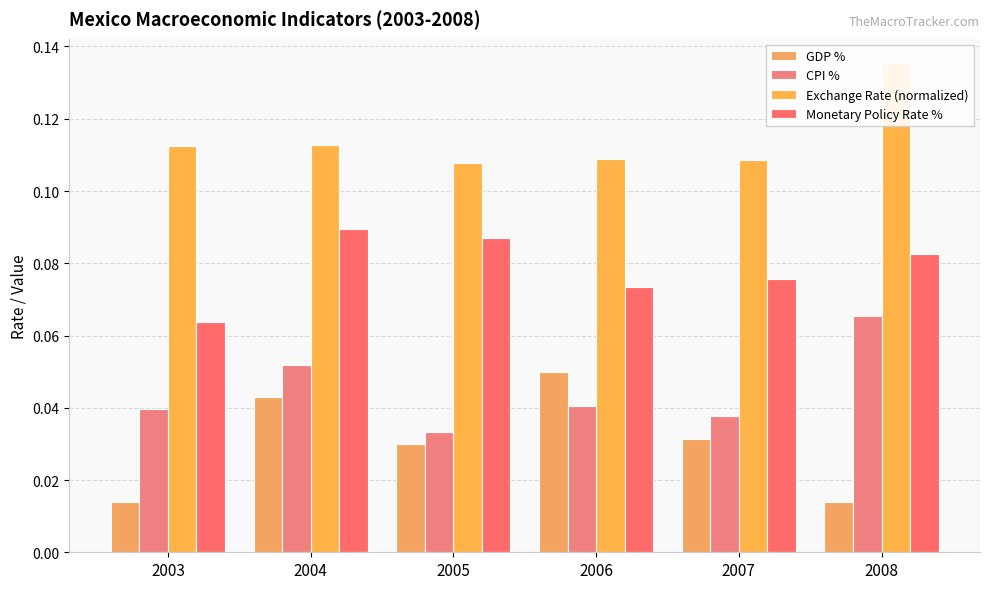

Which series has the largest total across all categories?

Exchange Rate (normalized)